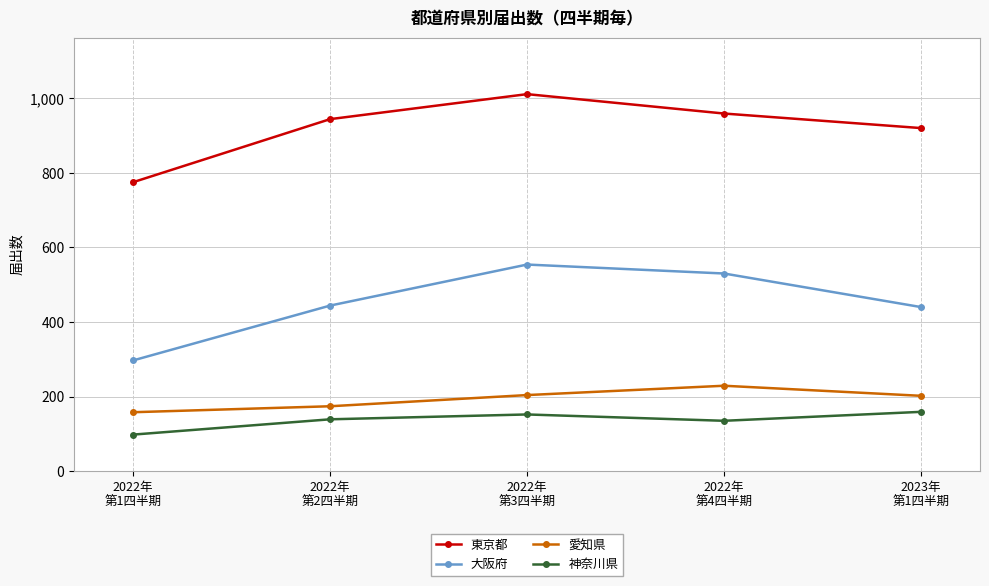

What is the average value of the 東京都 series?

922